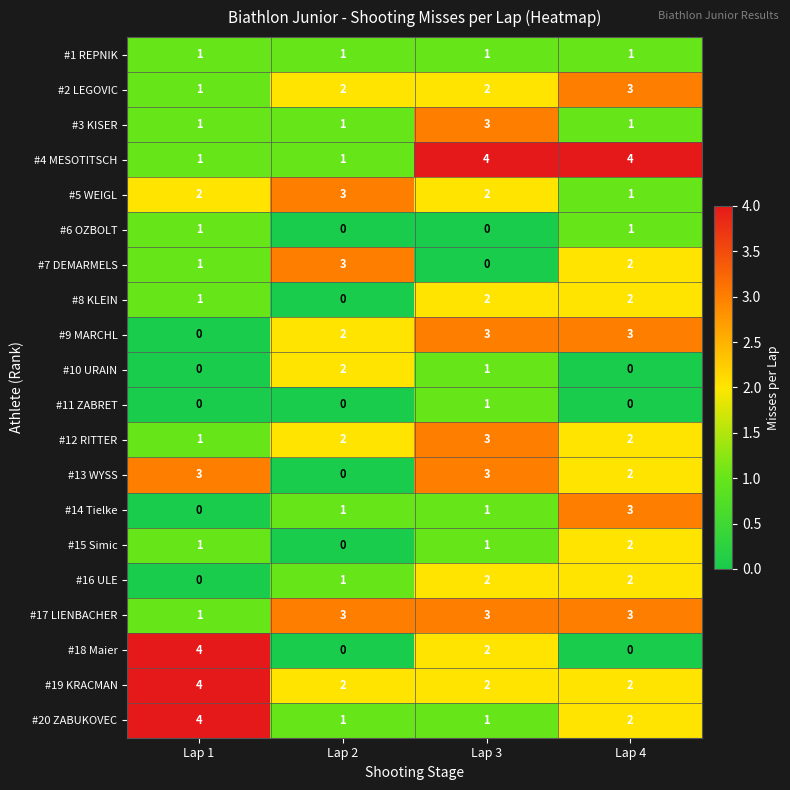

What is the difference between the maximum and minimum values in the #14 Tielke series?

3